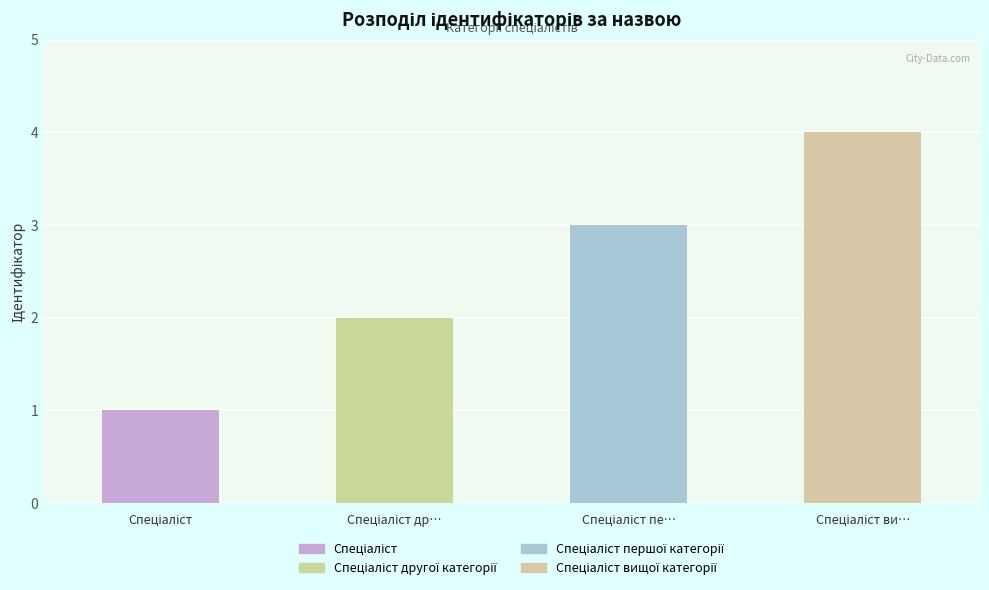

What is the greatest value displayed?

4